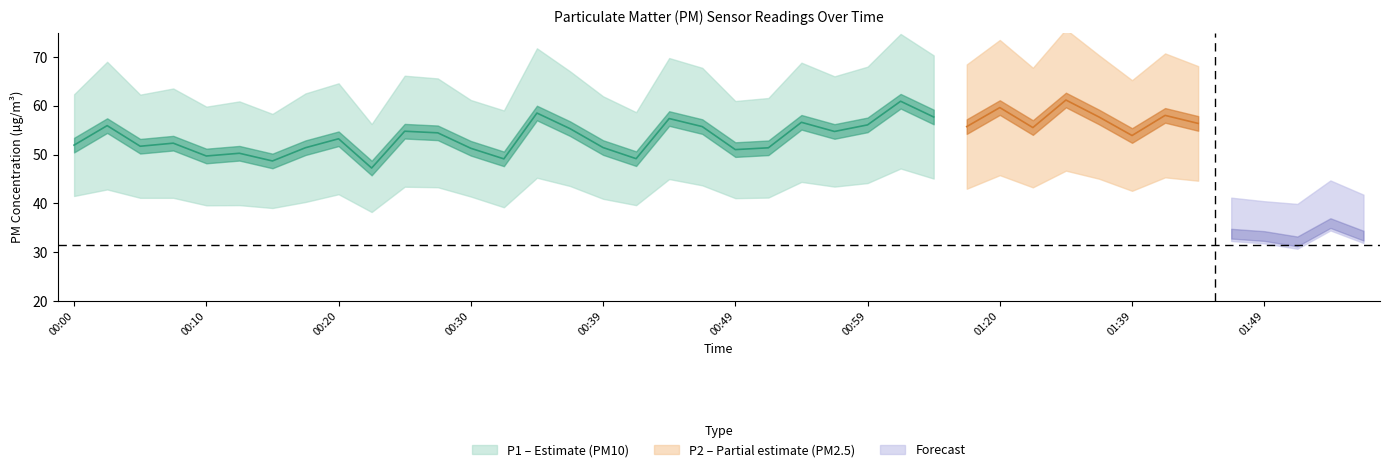

True or false: P2 and P1 cross at least once.

False